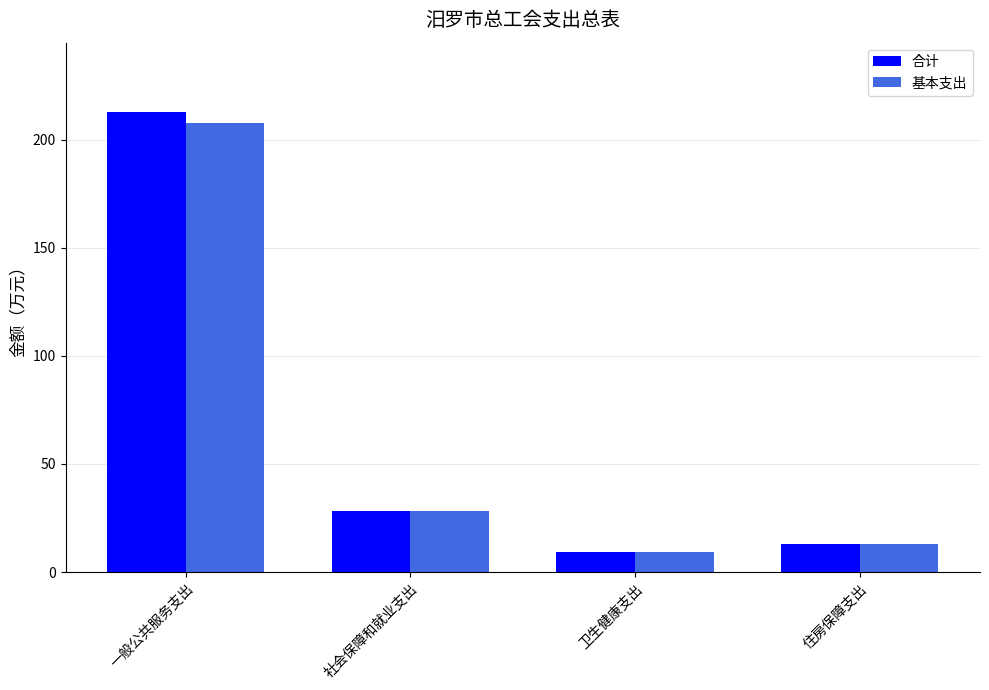

What is the approximate value of 合计 at 一般公共服务支出?

212.9